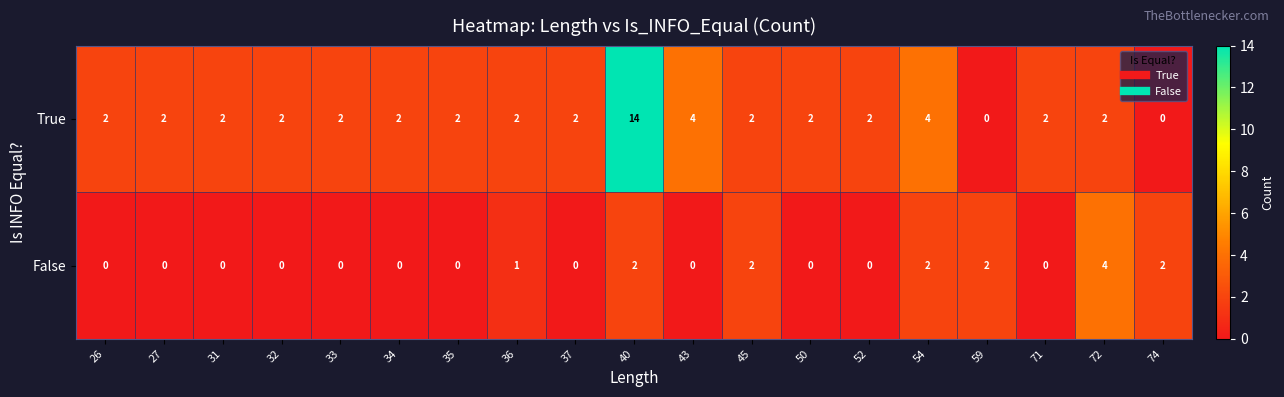

What is the sum of all True values?

50